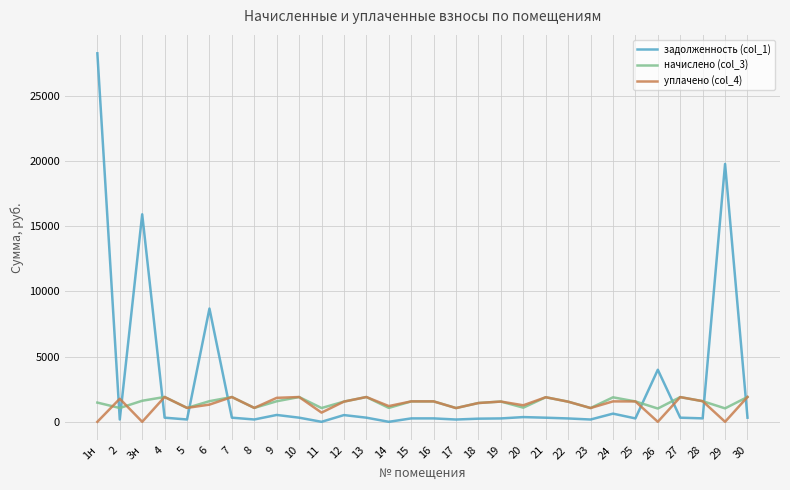

Which series has the widest spread of values?

задолженность (col_1)